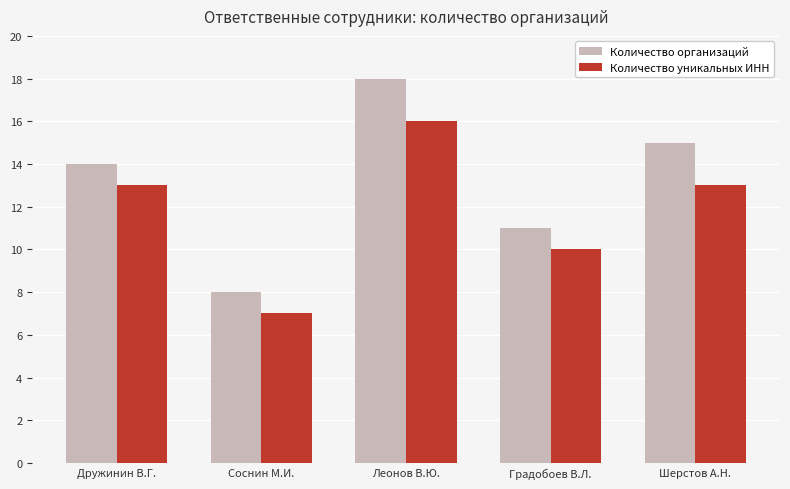

How many categories are shown in the chart?

5